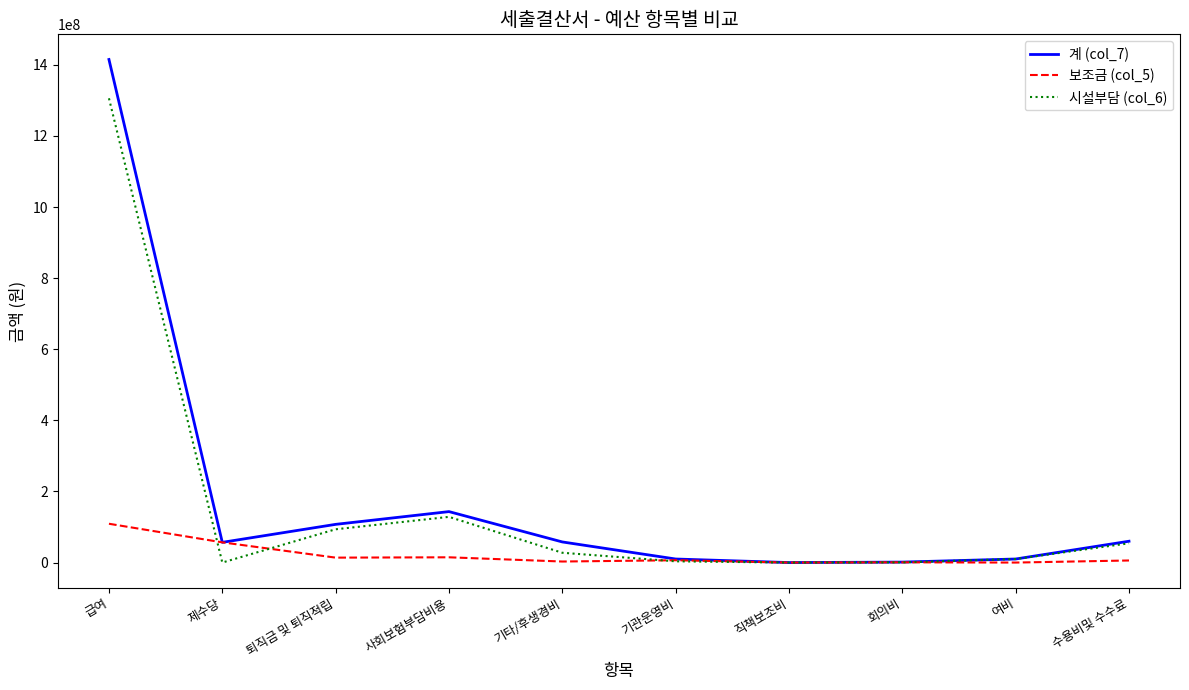

Where is the first local minimum for 시설부담 (col_6)?

제수당